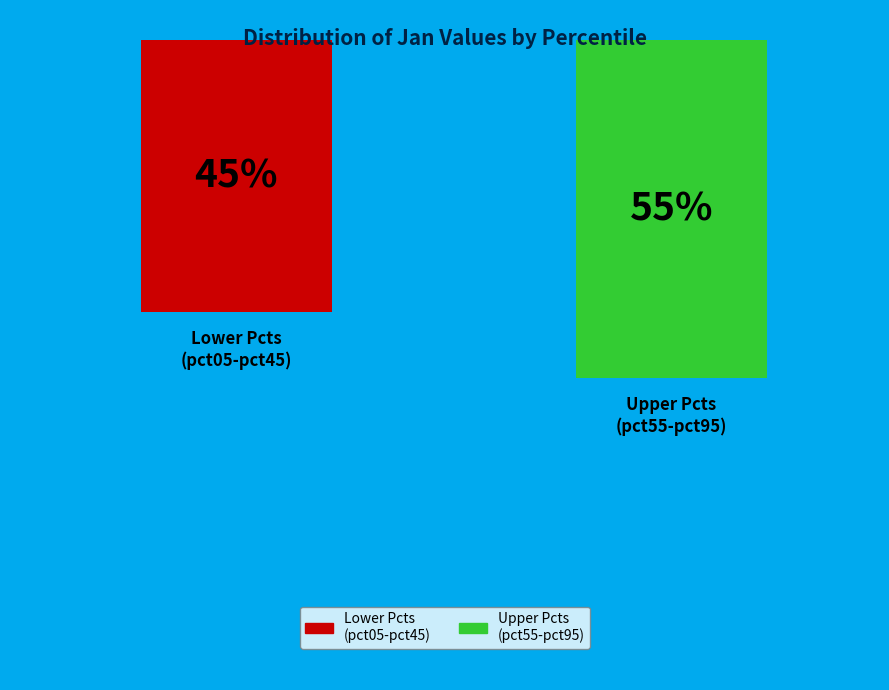

What percentage do pct65 and pct15 together represent?

16.2%